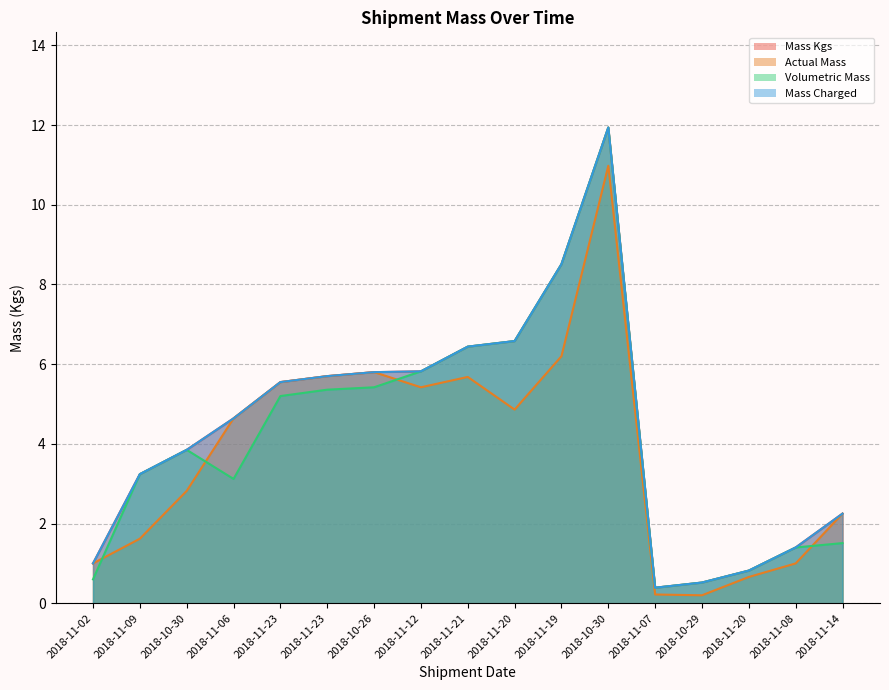

Reading left to right, list all the values displayed in this chart.

Mass Kgs: 1.0	3.2	3.9	4.6	5.5	5.7	5.8	5.8	6.4	6.6	8.5	11.9	0.4	0.5	0.8	1.4	2.2
Actual Mass: 1.0	1.6	2.8	4.6	5.5	5.7	5.8	5.4	5.7	4.9	6.2	11.0	0.2	0.2	0.7	1.0	2.2
Volumetric Mass: 0.6	3.2	3.9	3.1	5.2	5.4	5.4	5.8	6.4	6.6	8.5	11.9	0.4	0.5	0.8	1.4	1.5
Mass Charged: 1.0	3.2	3.9	4.6	5.5	5.7	5.8	5.8	6.4	6.6	8.5	11.9	0.4	0.5	0.8	1.4	2.2